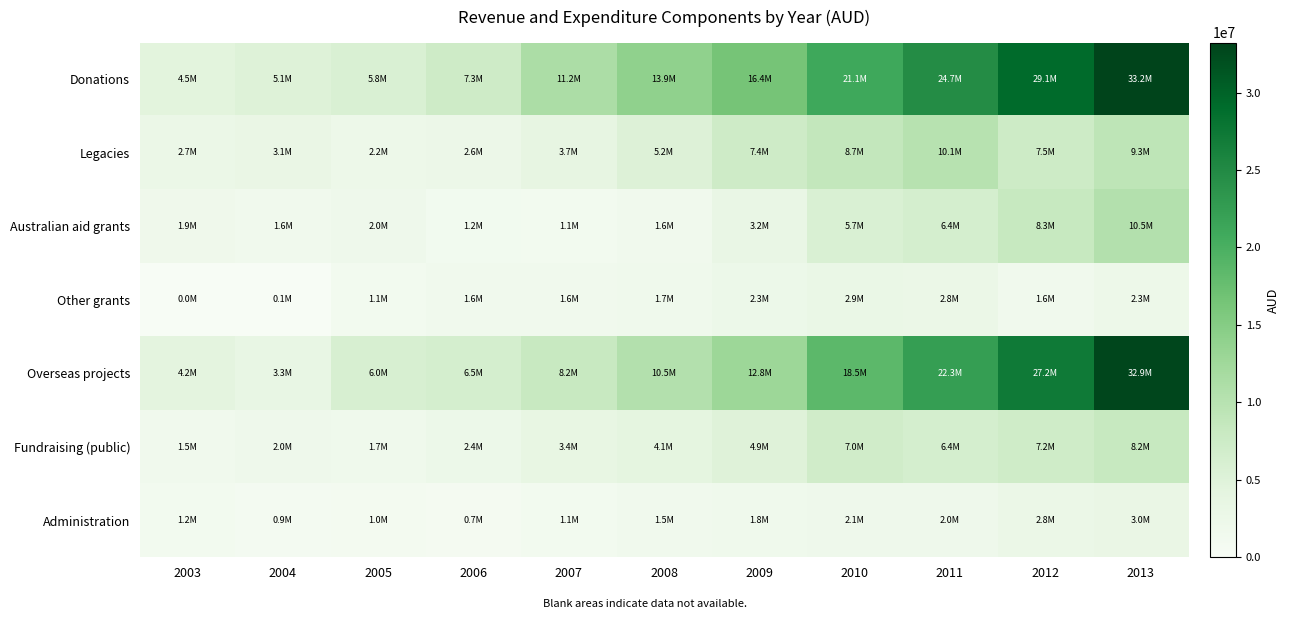

What is the total value across all series at 2010?

65965923